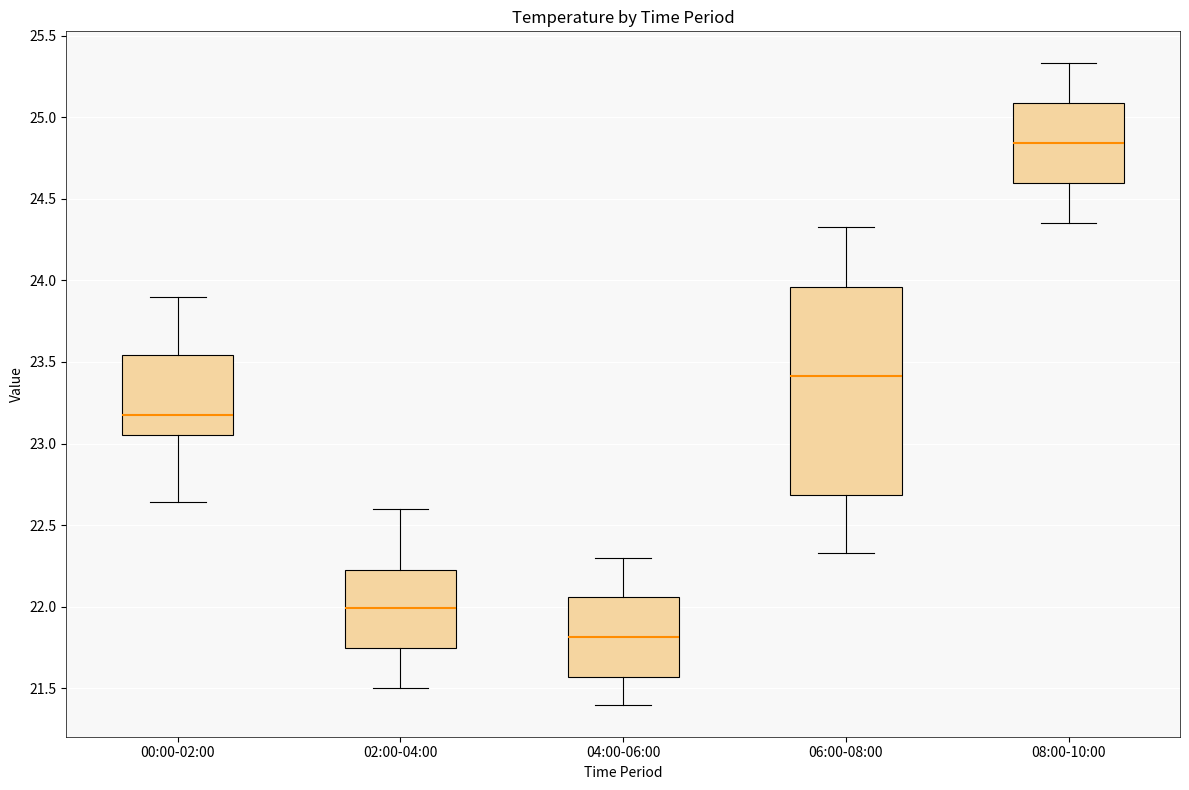

Which box has the lowest median line?

04:00-06:00